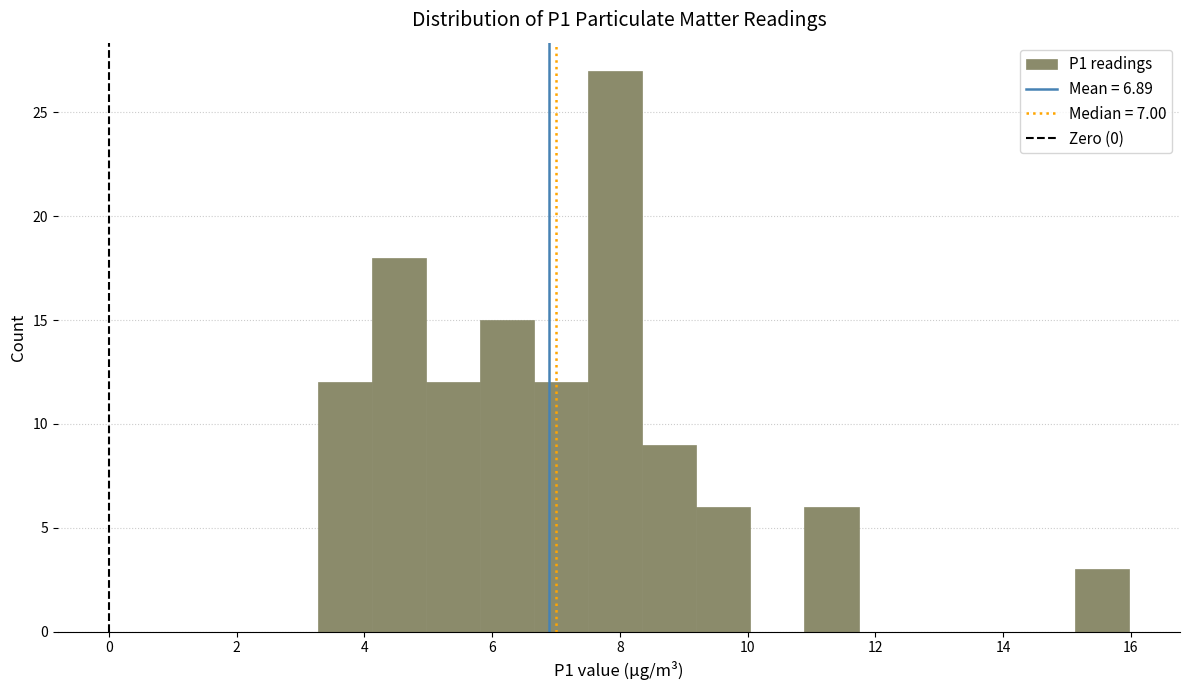

Which range on the x-axis has the tallest bar?

7.6 to 8.4